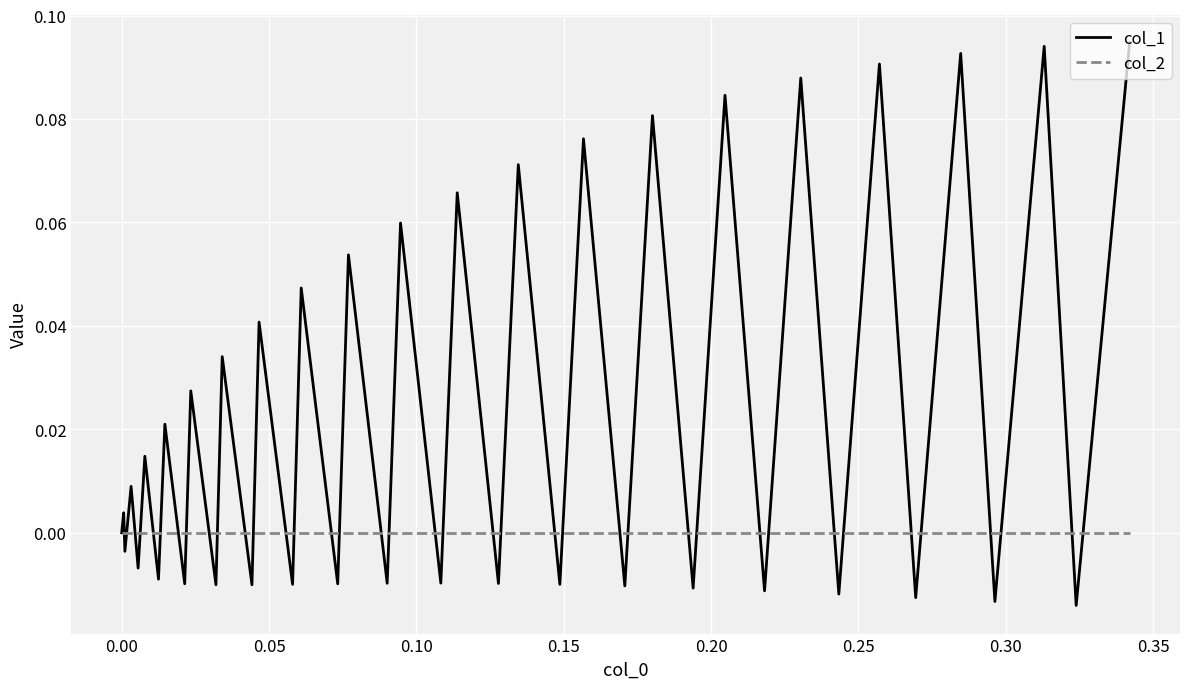

True or false: col_1 and col_2 intersect in this chart.

True